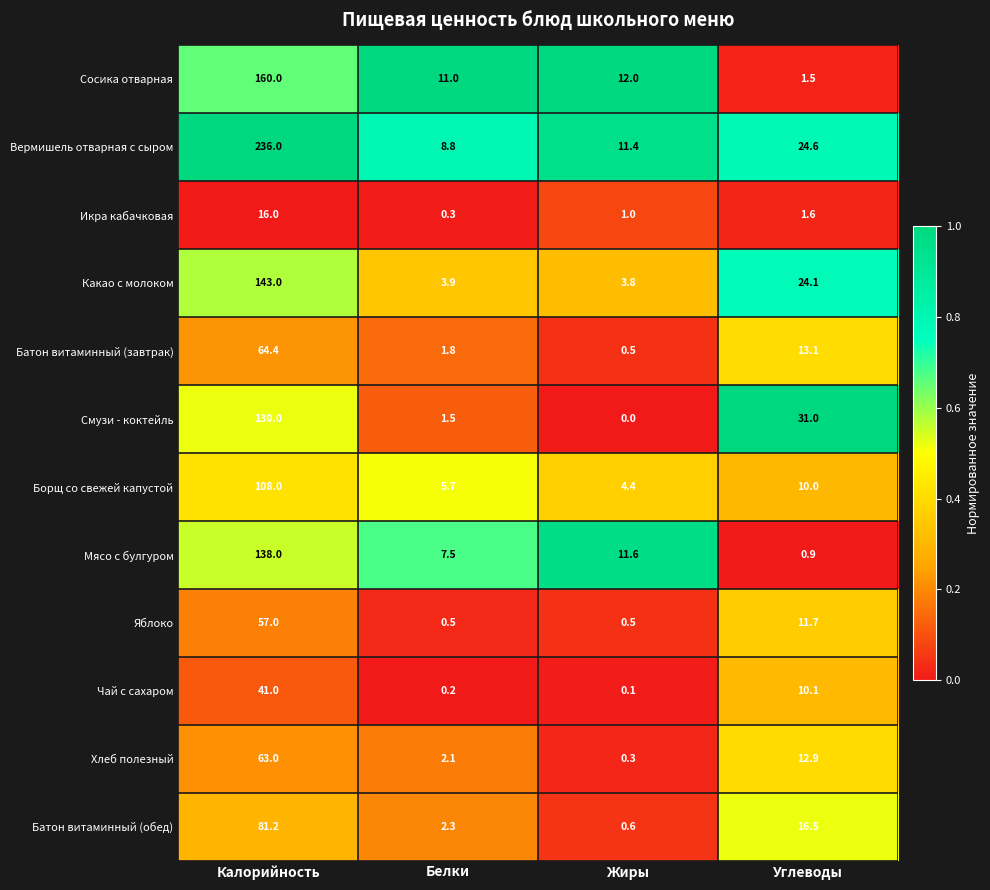

At how many categories does at least one series exceed 0?

4